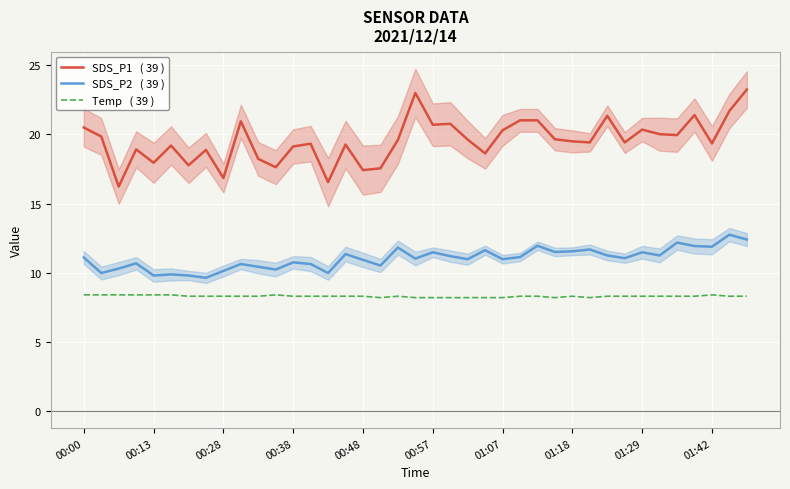

What is the sum of all SDS_P2   ( 39 ) values?

429.8